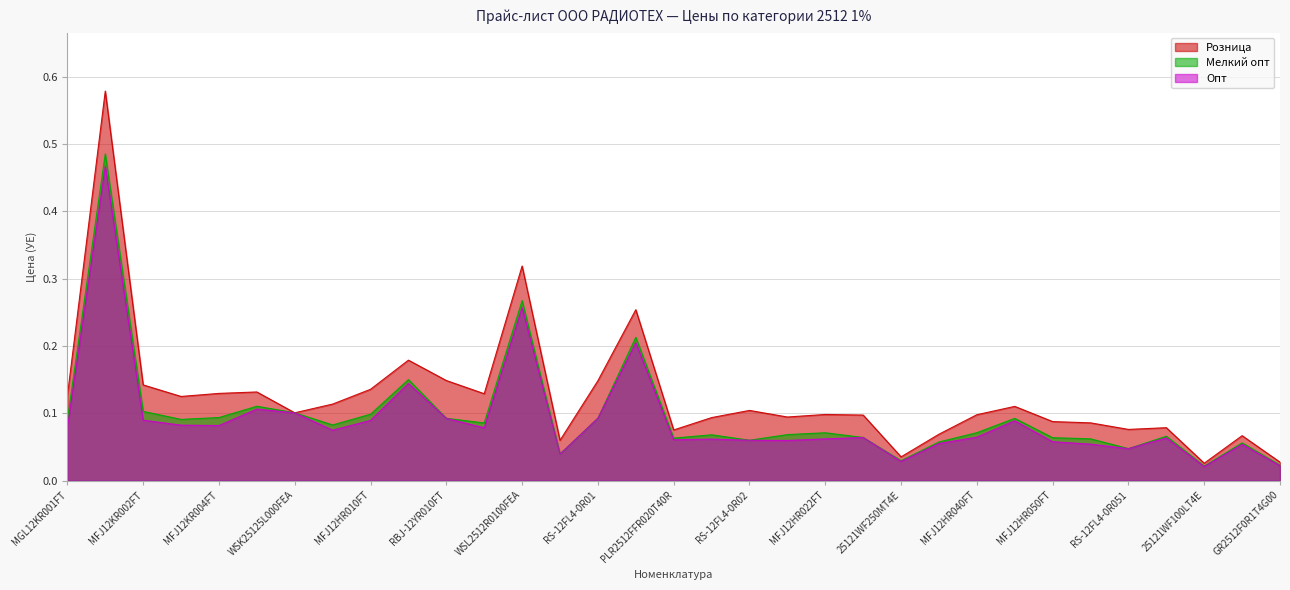

At which label is Мелкий опт closest to 0?

25121WF100LT4E